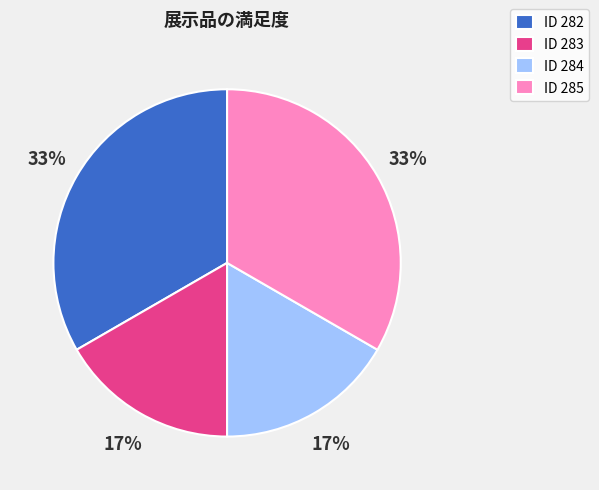

Between ID 282 and ID 283, which is larger?

ID 282